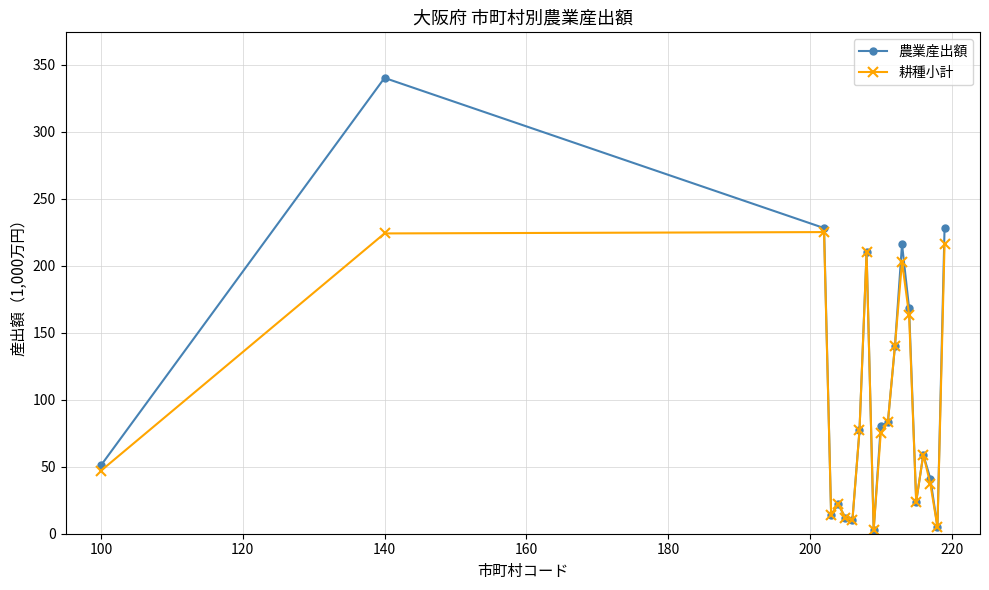

True or false: 農業産出額 has more than 2 interior local peaks.

True